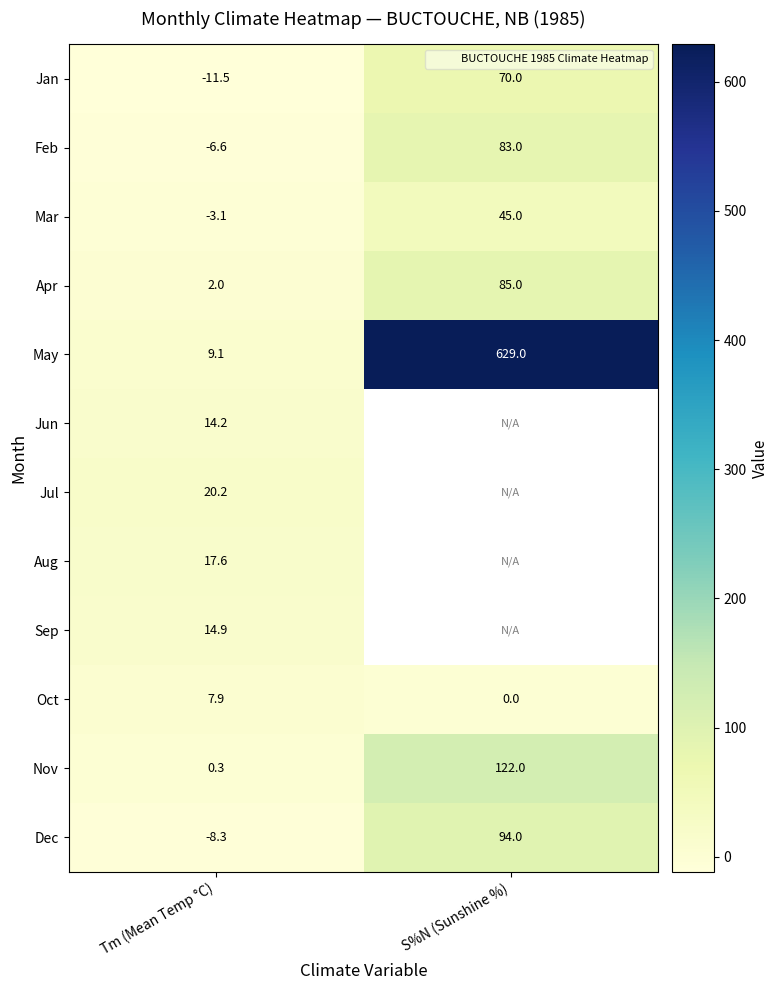

True or false: Mar has a value of -3.1 at Tm (Mean Temp °C).

True